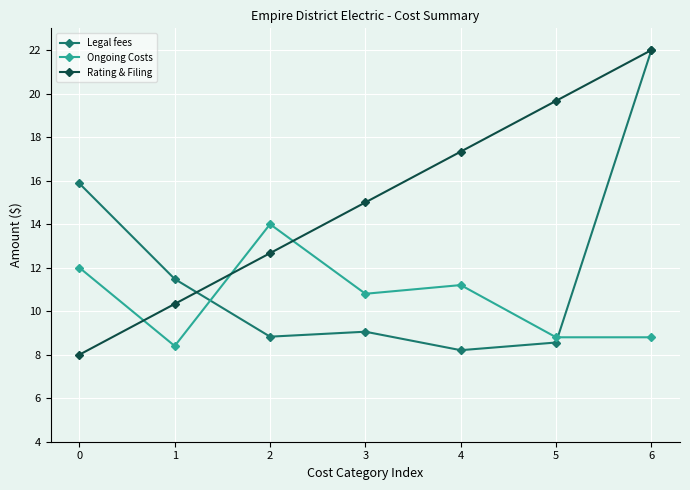

Does the chart display data point markers on the line(s)?

Yes